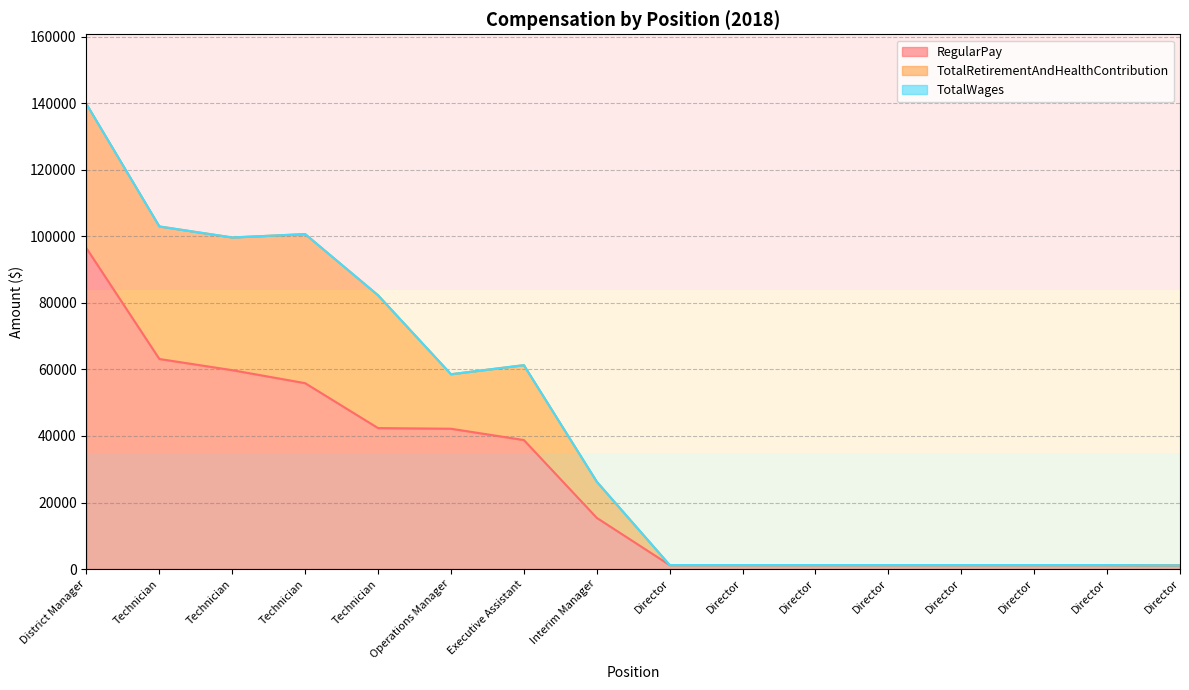

Is the value of RegularPay at Technician greater than the value of TotalWages at Director?

Yes